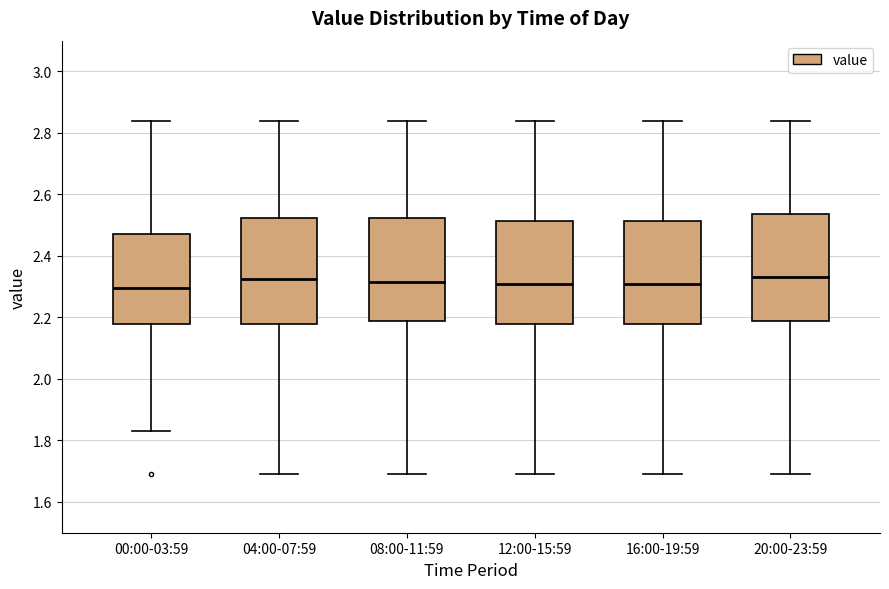

Where is the upper edge of the box for 20:00-23:59 on the y-axis? The values are not printed on the chart, so give them approximately, as read against the axis.

2.54